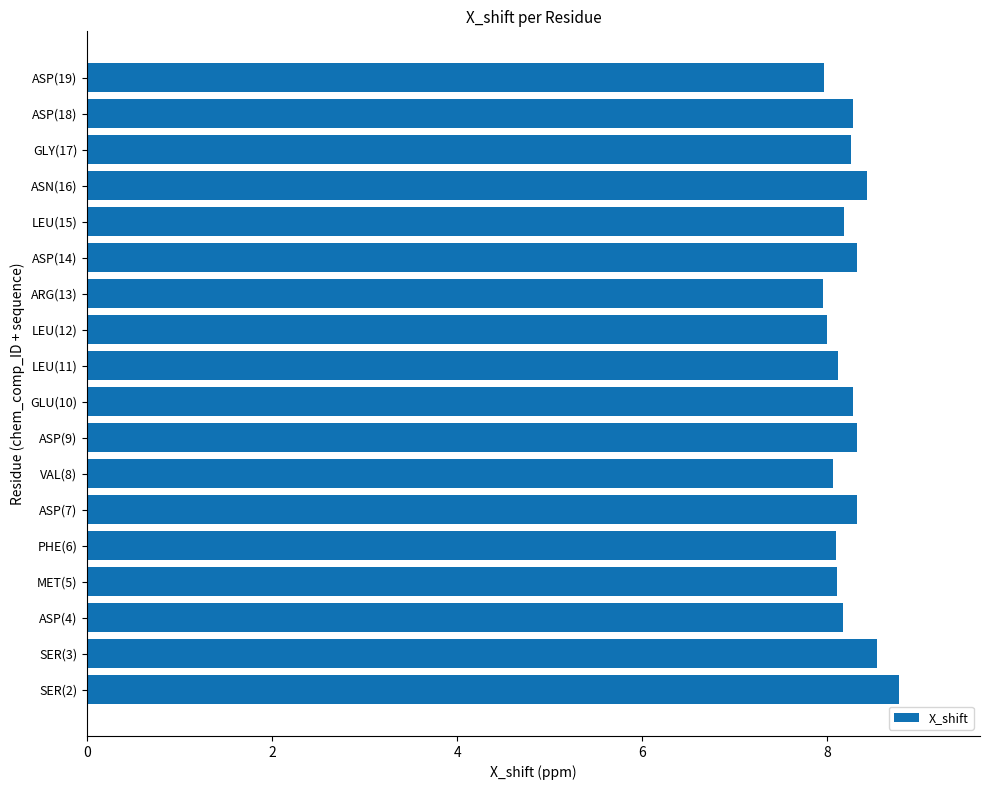

What value does the data have at ASP(18)?

8.3